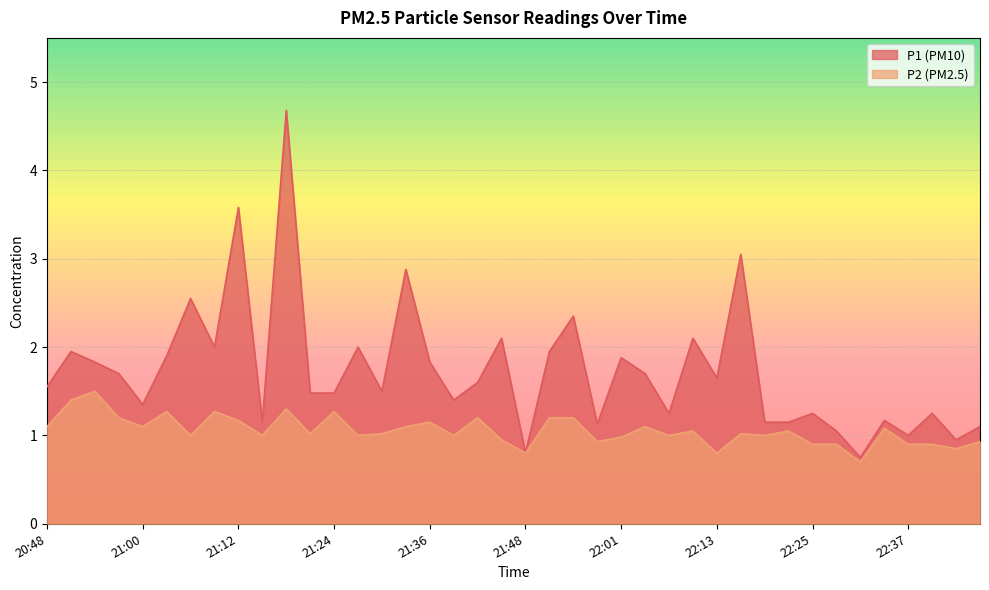

What is the sum of all P2 values?

42.3